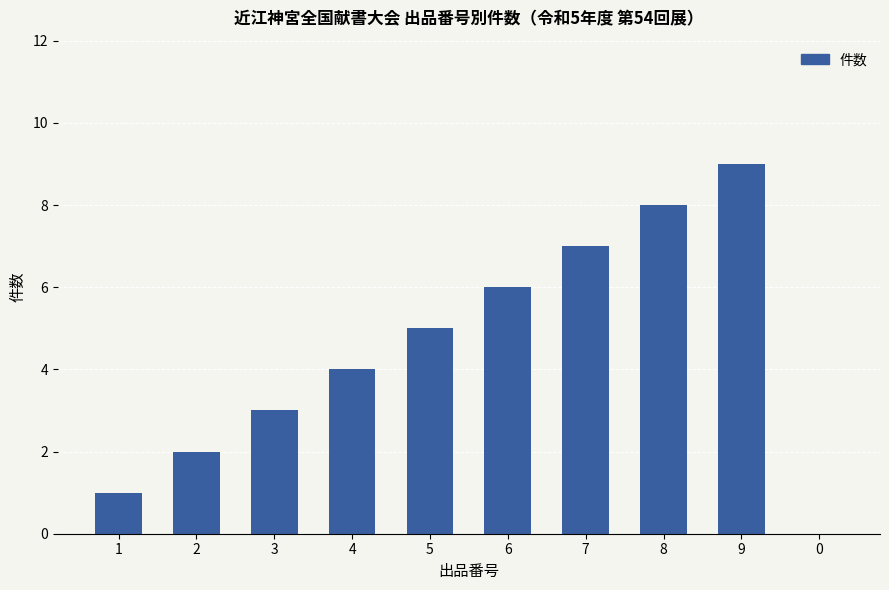

How many distinct data groups are displayed?

1